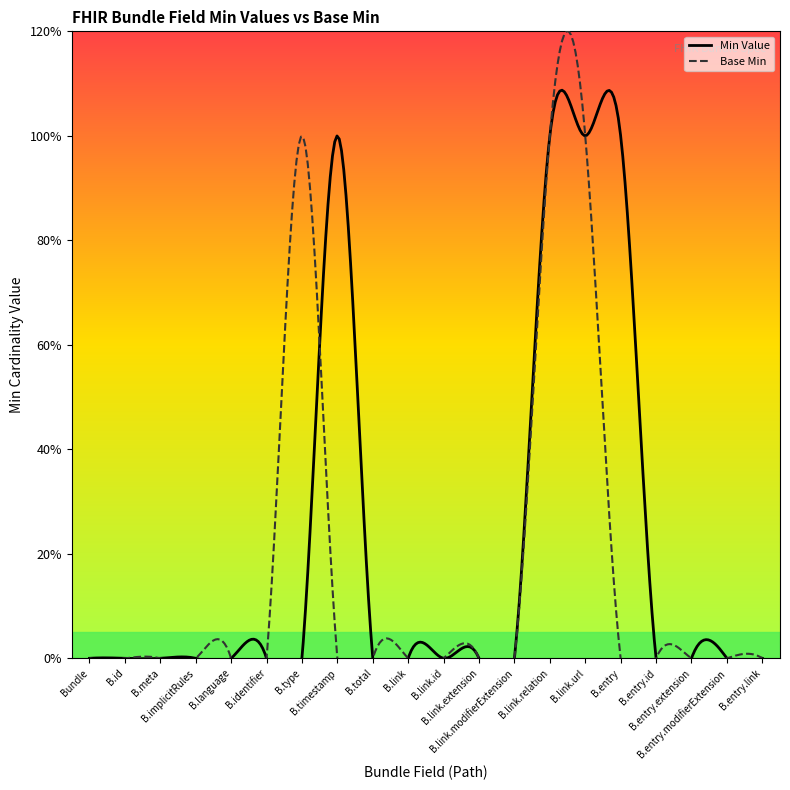

What is the total value across all series at Bundle.link.url?

2